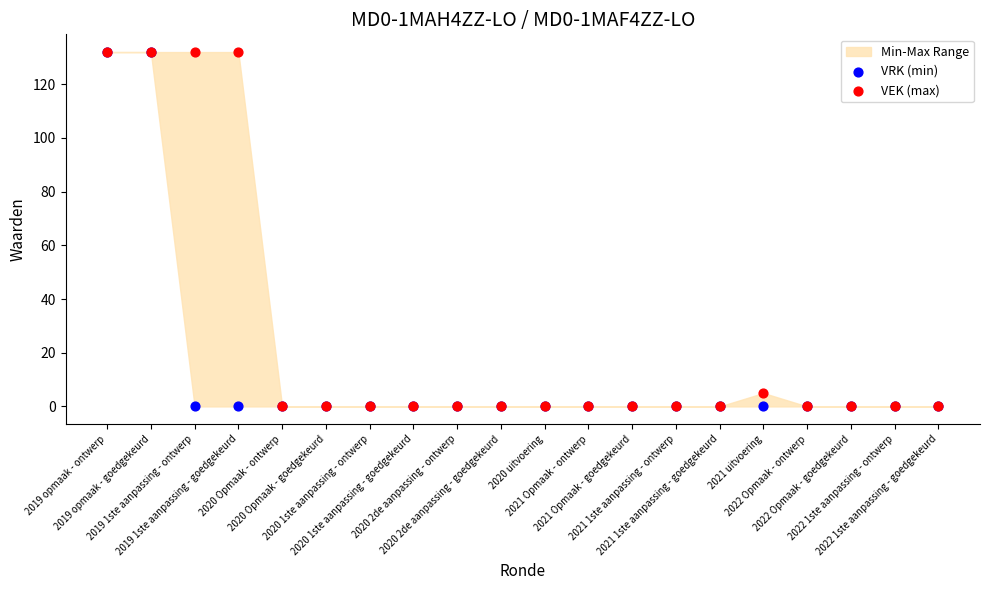

Across all series, what Y value is closest to 66?

5